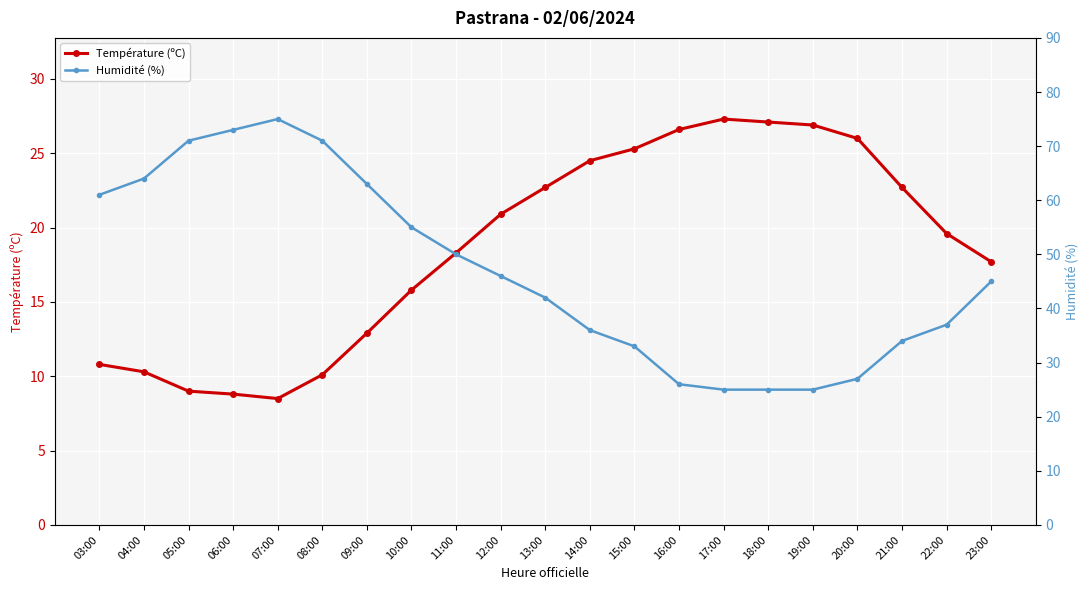

The Température (ºC) series shows 15.8 at 10:00. True or false?

True